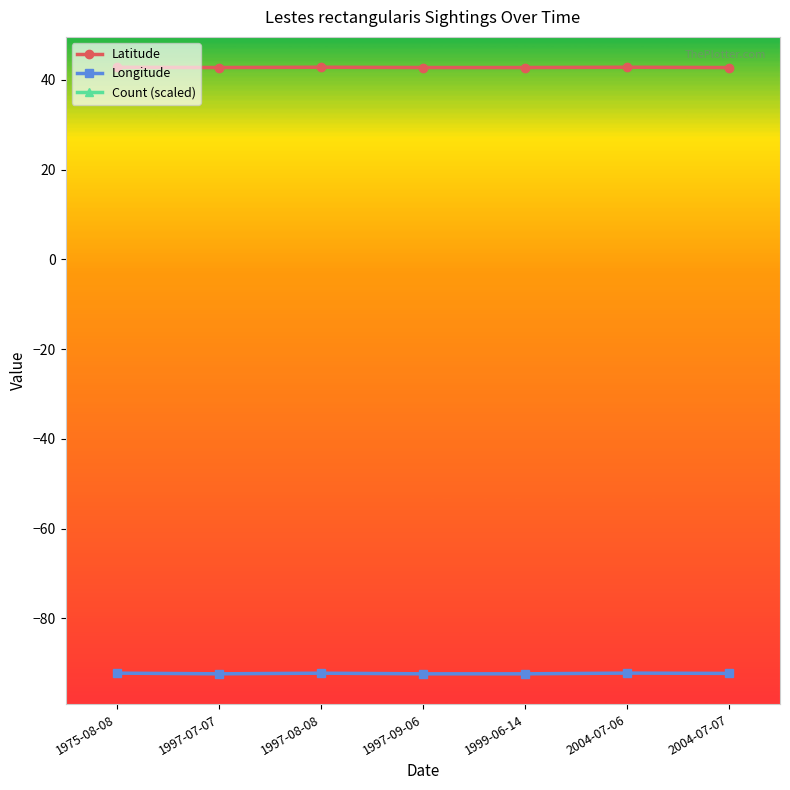

The value of Count (scaled) at 1999-06-14 is 87.7. True or false?

False